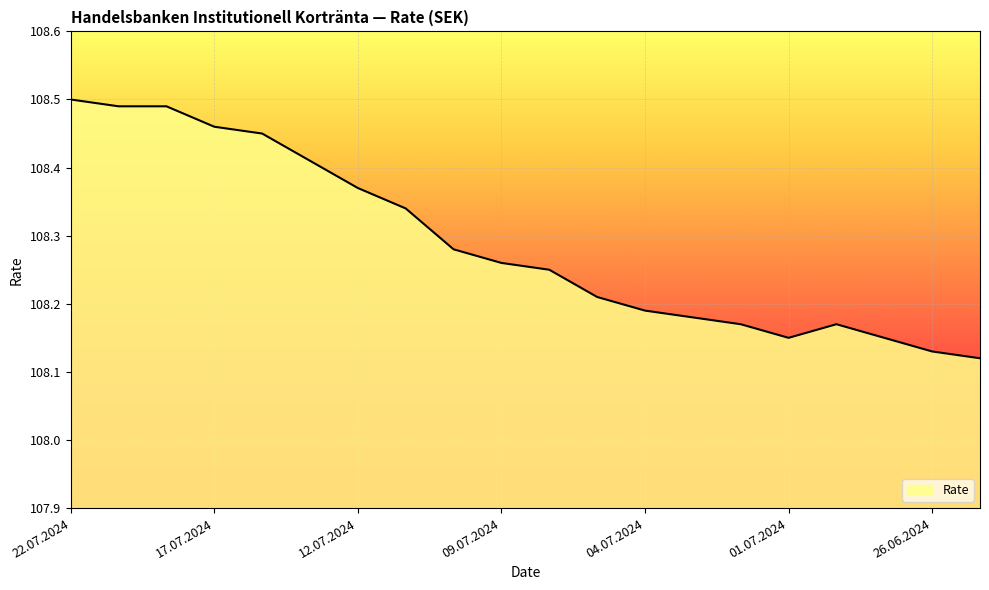

Does the chart display data point markers on the line(s)?

No